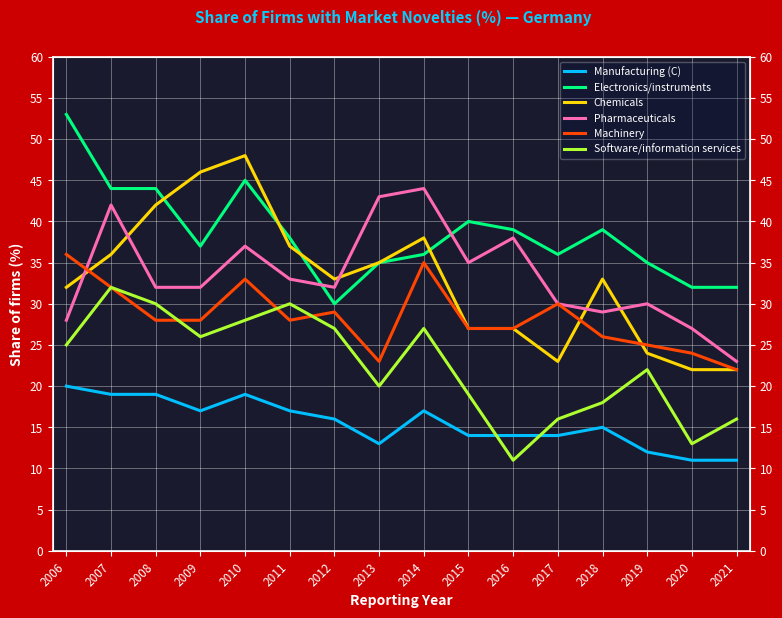

At how many categories does at least one series exceed 46?

2